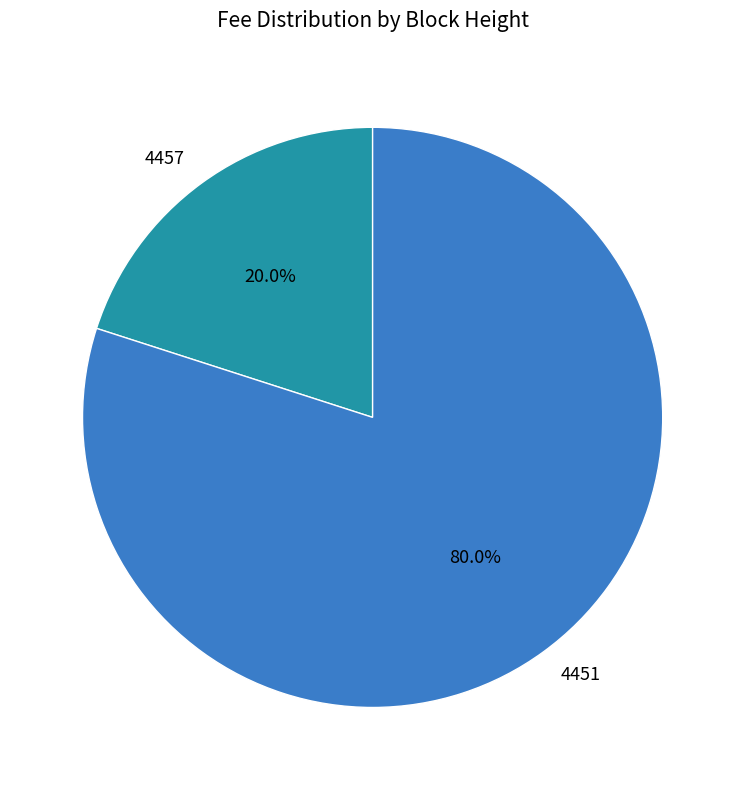

Is the sum of 4451 and 4457 greater than half?

Yes